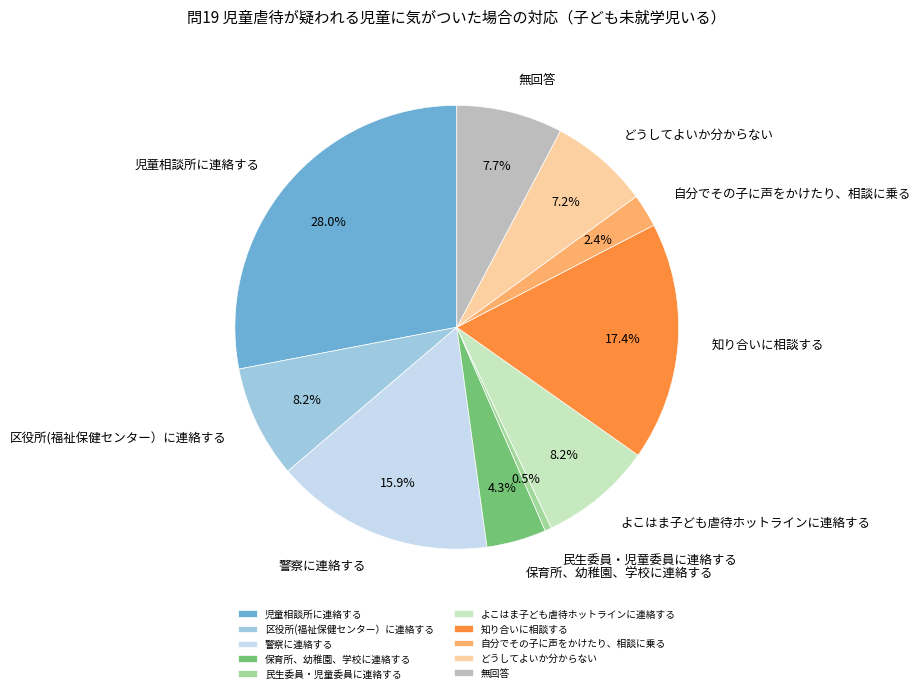

Is it true that 児童相談所に連絡する is 41% of the pie?

False